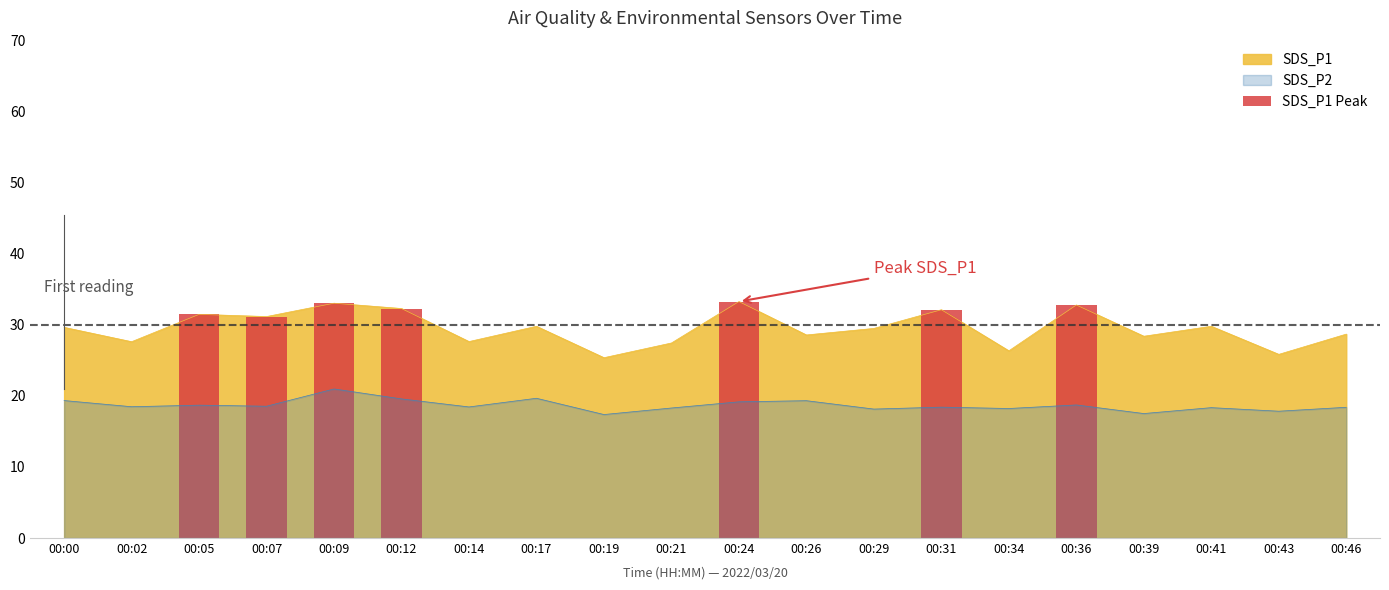

Reading left to right, extract all data points from this chart.

SDS_P1: 29.6	27.6	31.5	31.2	33.0	32.3	27.6	29.8	25.4	27.4	33.3	28.6	29.5	32.1	26.4	32.8	28.4	29.8	25.9	28.7
SDS_P2: 19.4	18.5	18.7	18.6	21.0	19.6	18.4	19.7	17.4	18.3	19.2	19.3	18.1	18.4	18.2	18.7	17.5	18.4	17.9	18.4